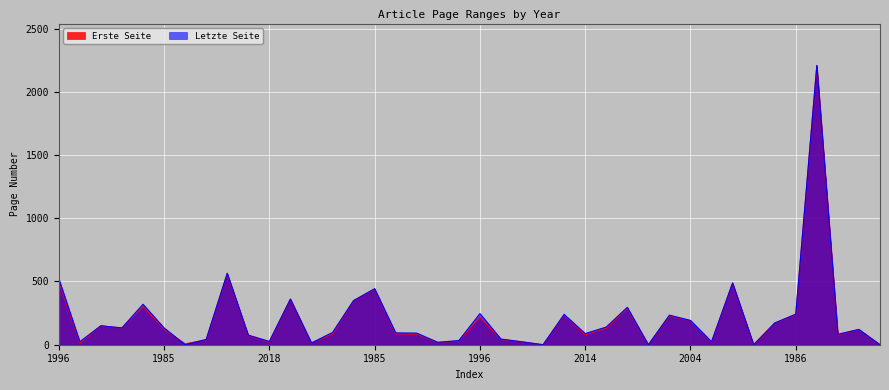

Reading left to right, extract all data points from this chart.

Erste Seite: 501	13	149	132	303	124	7	38	561	73	22	360	14	85	348	440	86	84	18	30	219	42	22	0	235	79	133	287	0	229	190	21	486	0	170	238	2207	78	120	0
Letzte Seite: 523	24	150	133	320	133	0	42	565	76	26	361	14	97	349	443	94	92	19	33	246	45	23	0	240	88	140	296	0	234	192	24	489	0	172	242	2208	83	121	0